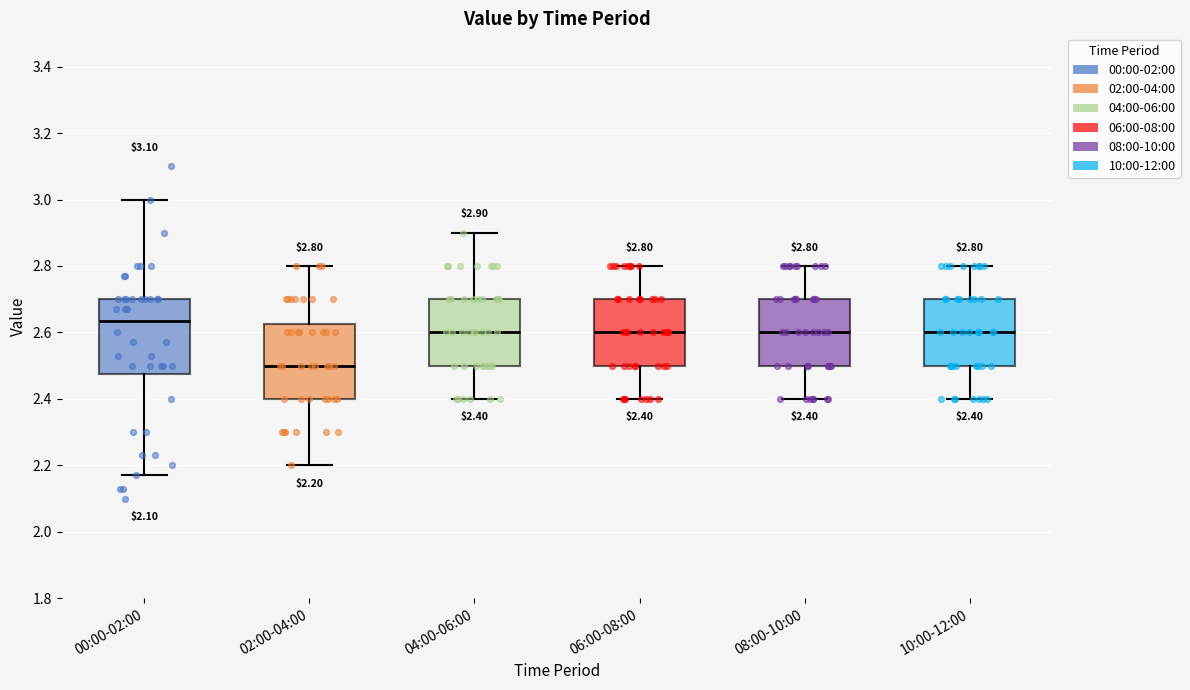

Which box has the highest median line?

00:00-02:00